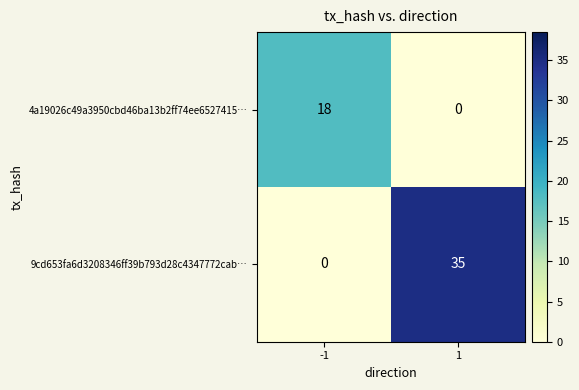

What is the total value across all series at 1?

35